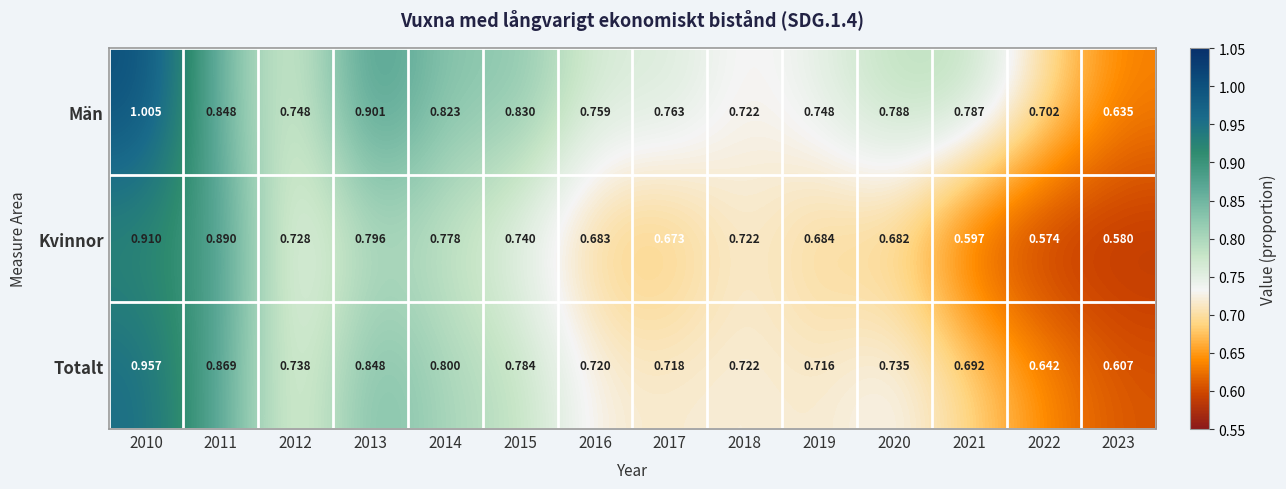

Which series has the widest spread of values?

Män